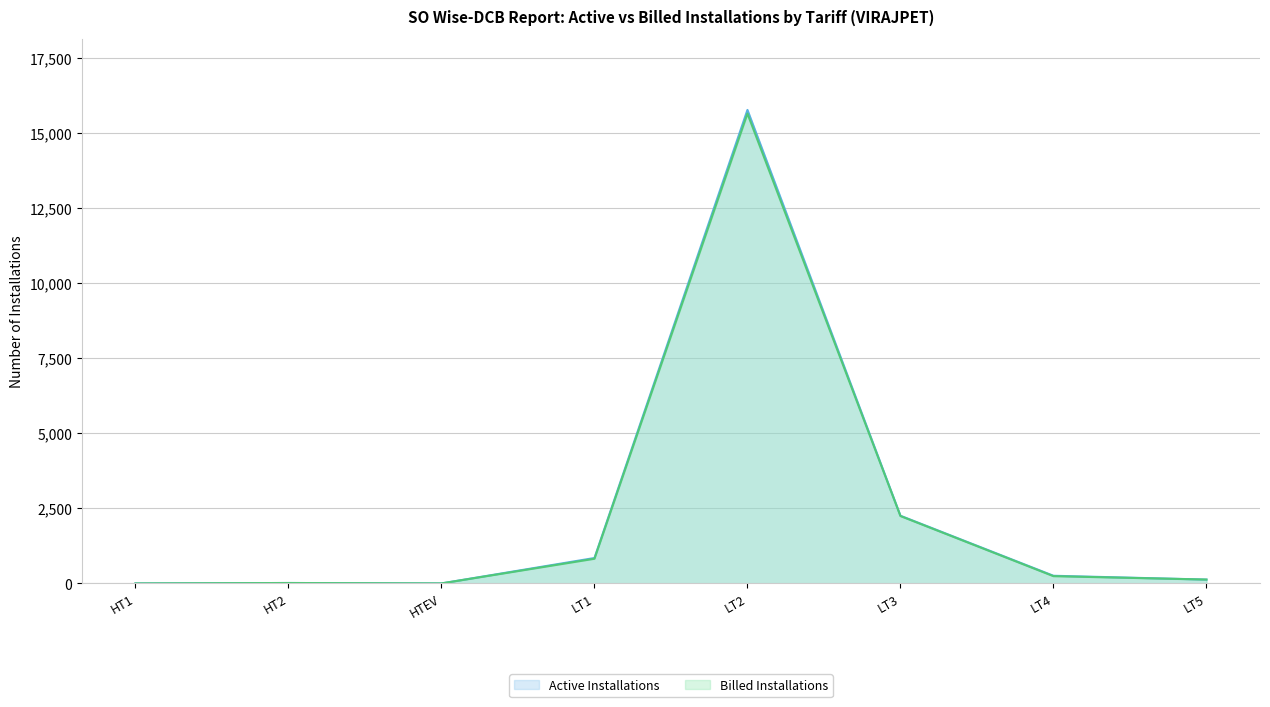

What value does the Active Installations series have at HTEV?

1